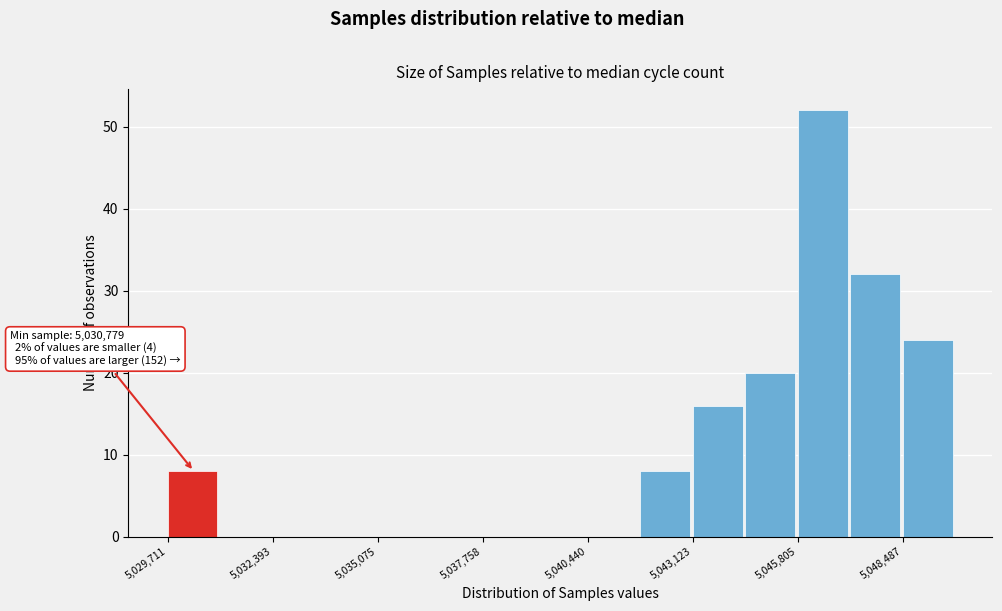

Around what value on the x-axis is the tallest bar? Give the approximate position of its centre, as read against the axis.

5046500